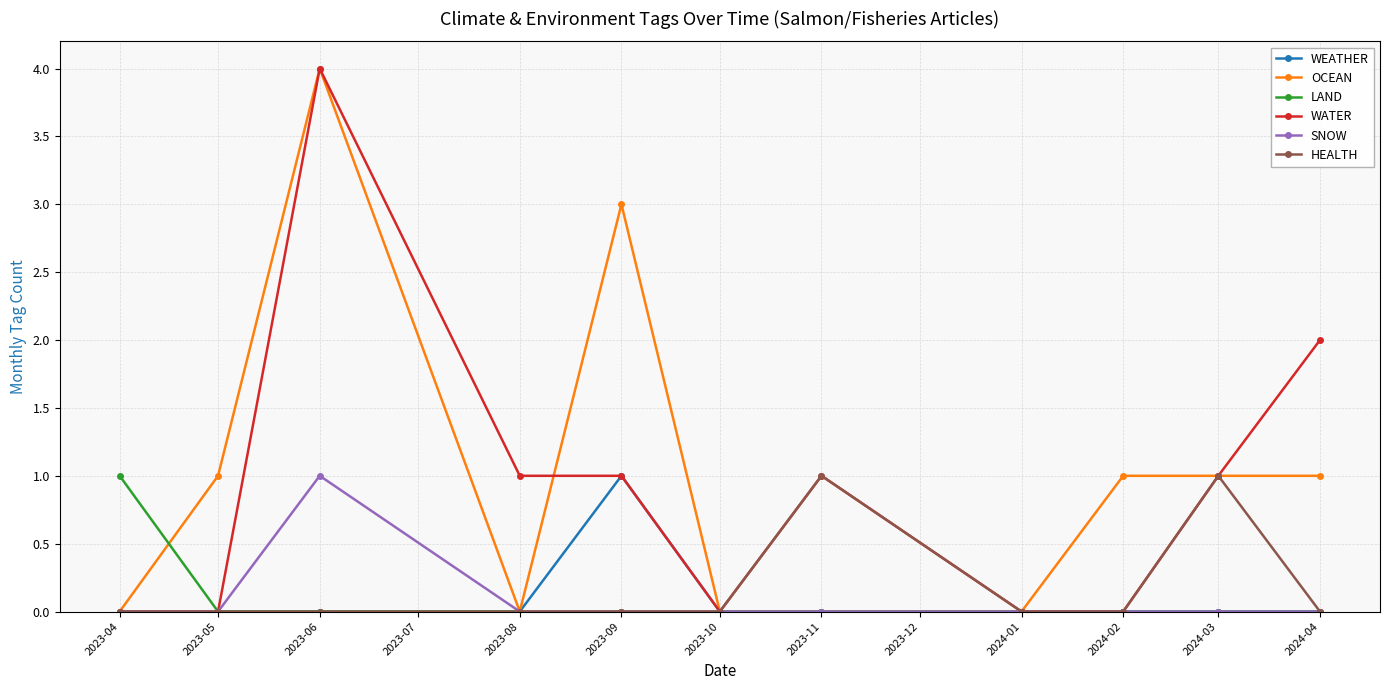

Which series changed the most between 2023-05 and 2023-10?

OCEAN